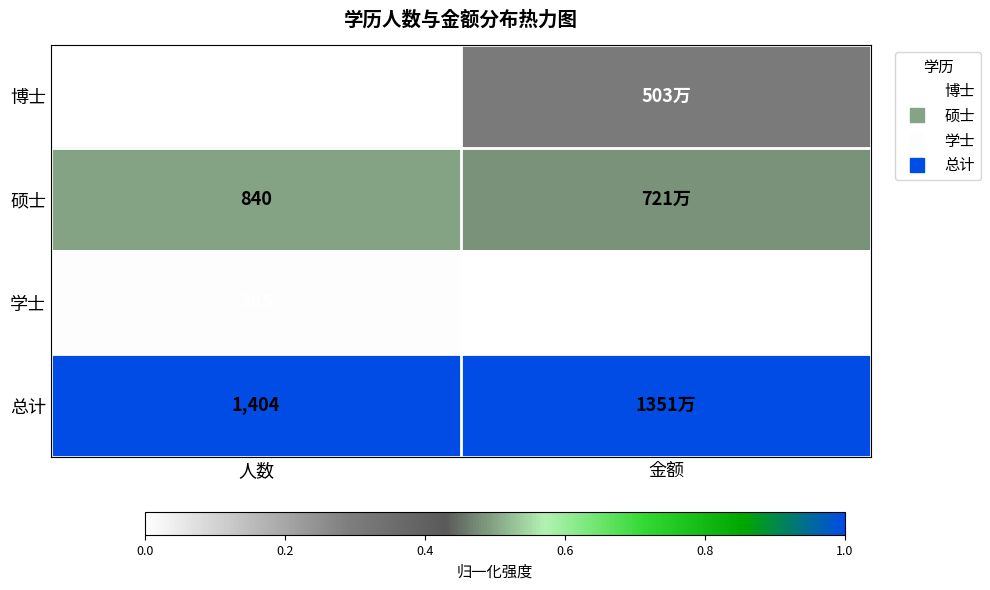

What is the difference between the highest and lowest values at 人数?

1.0